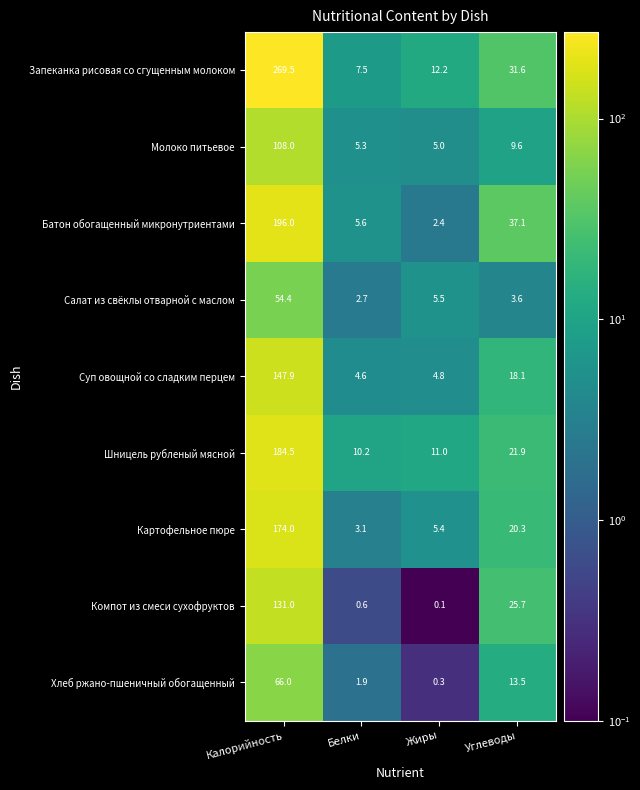

What is the sum of all Компот из смеси сухофруктов values?

157.4